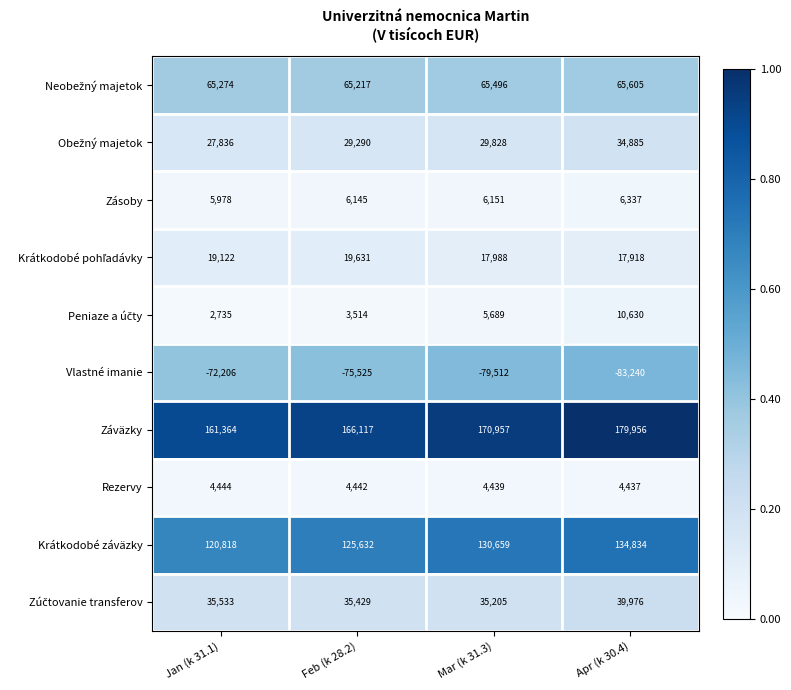

At which label is Záväzky closest to 170660?

Mar (k 31.3)